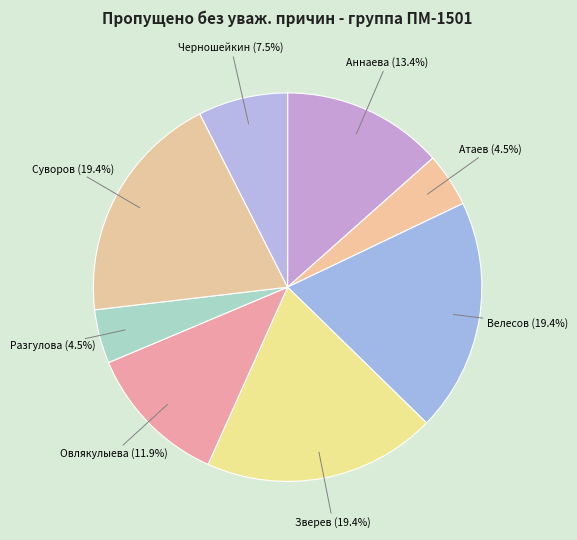

How many slices are in this pie chart?

8